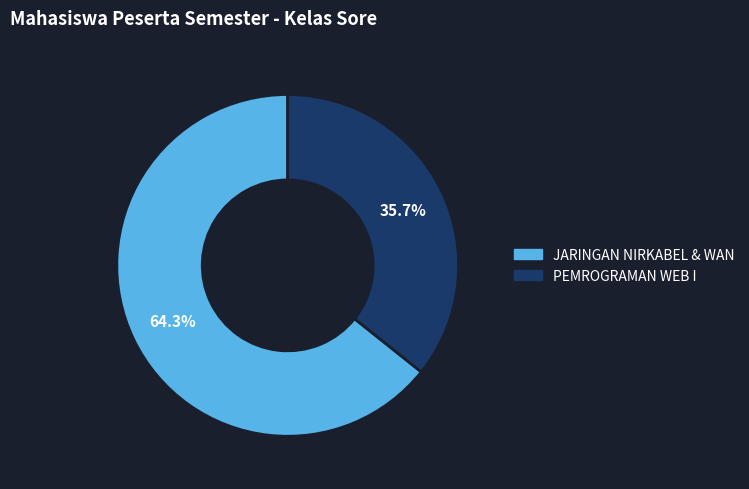

How many slices are in this pie chart?

2